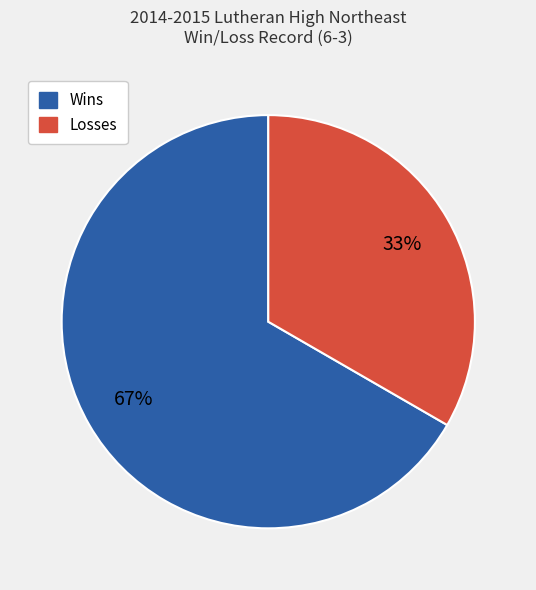

What is the smallest slice in the pie chart?

Losses